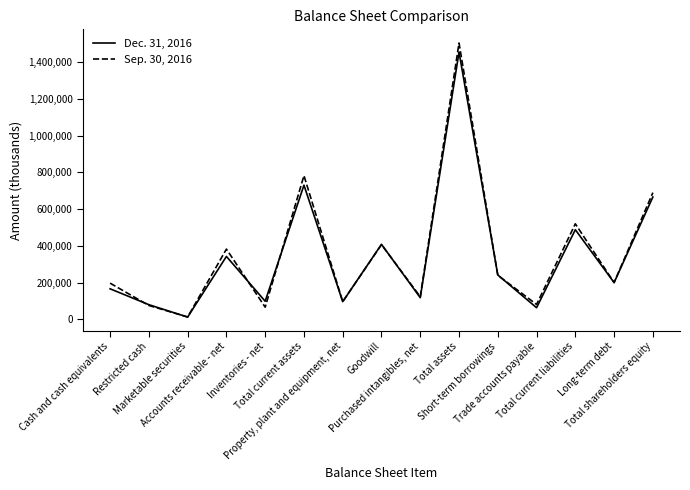

True or false: Sep. 30, 2016 has more than 0 points higher than both neighbors.

True